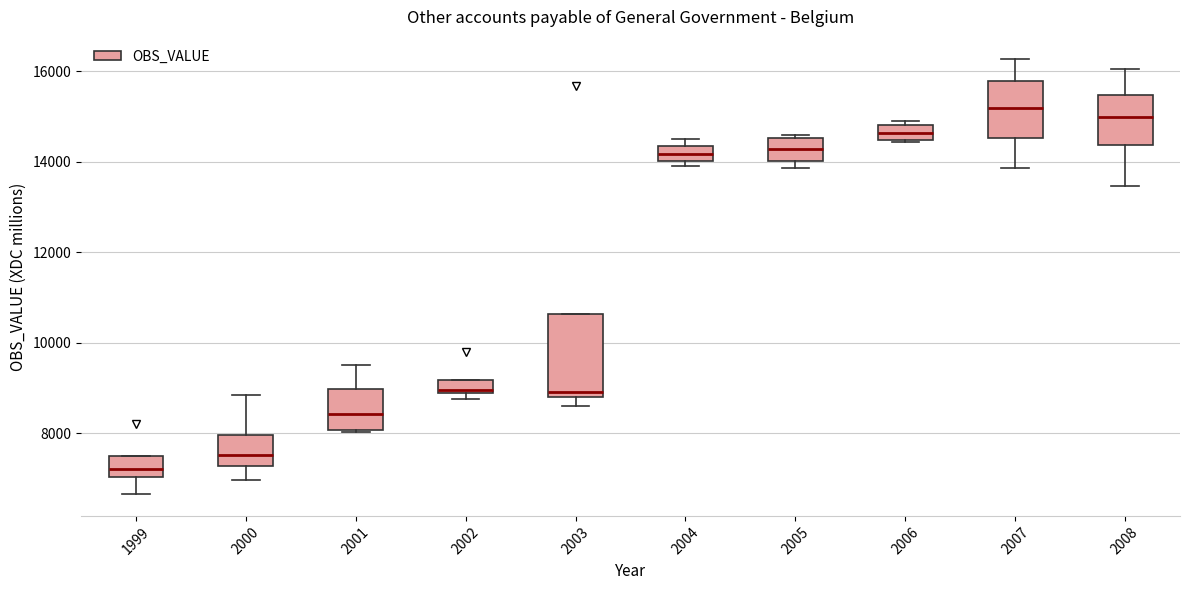

Which box is the tallest, from its lower edge to its upper edge?

2003